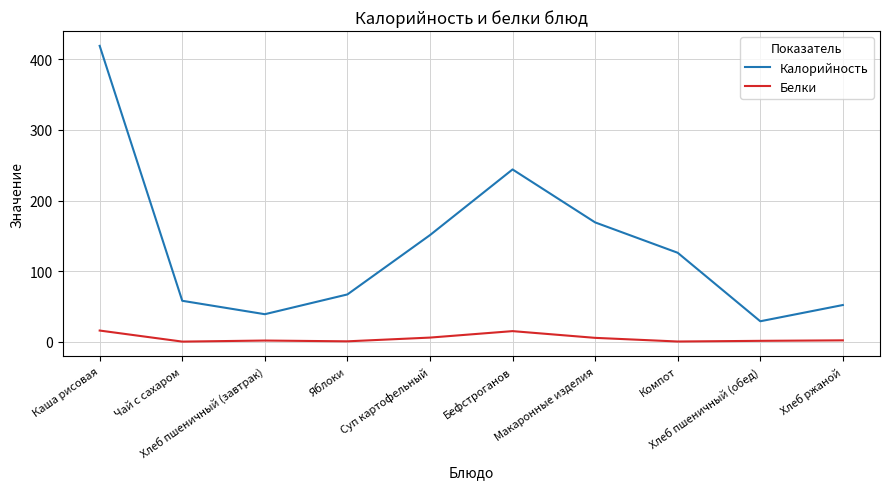

What is the maximum value for Калорийность?

419.0